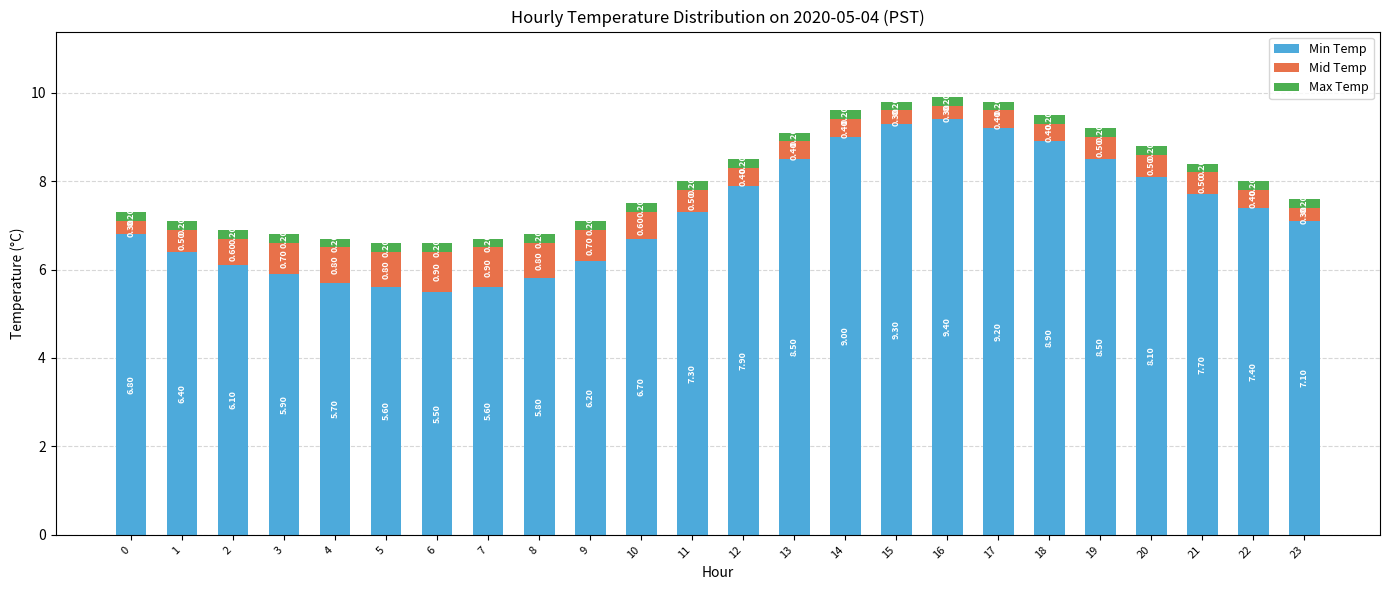

What is the sum of the Min Temp values at 13 and 23?

15.6